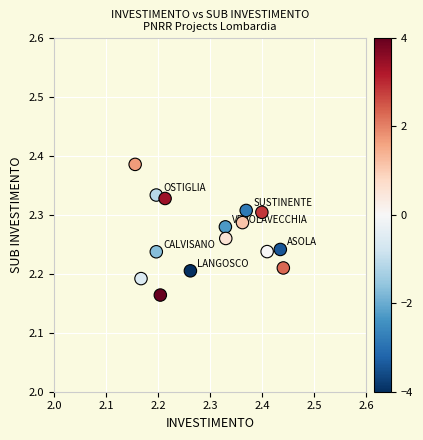

What is the range of X values (max minus min)?

0.3